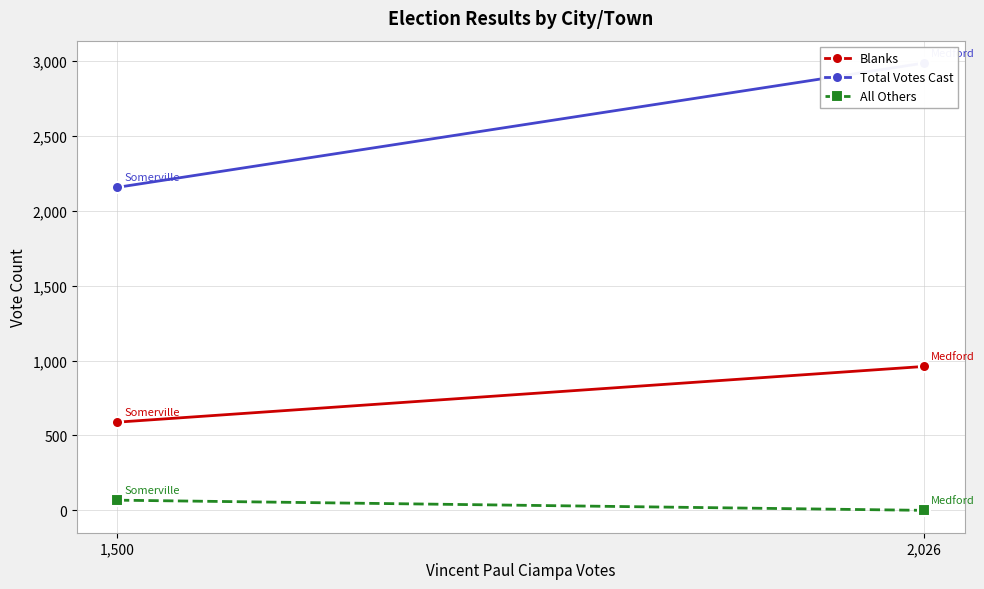

What is the label of the 2nd point from the left?

1,500